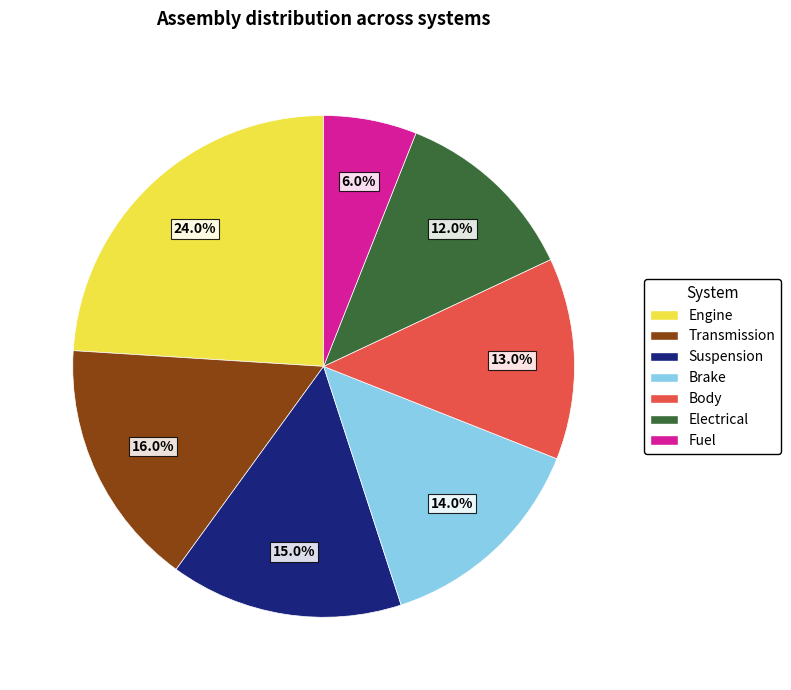

What percentage is the Brake slice, to the nearest percent?

14%